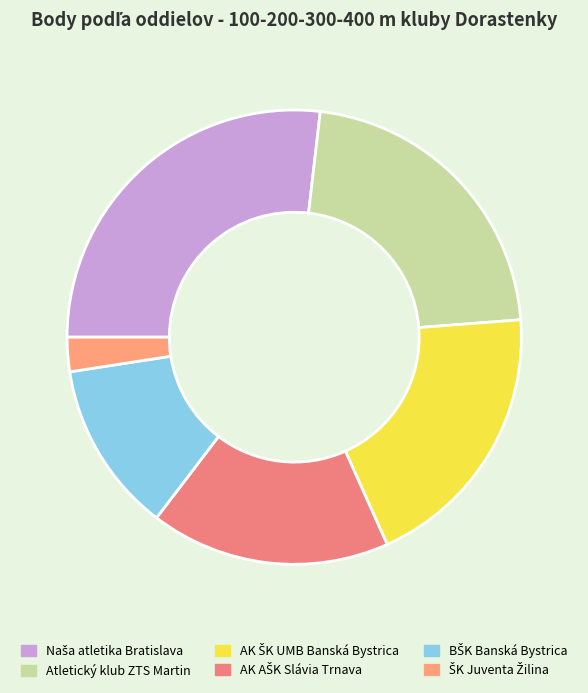

To the nearest percent, what portion does AK ŠK UMB Banská Bystrica represent?

20%